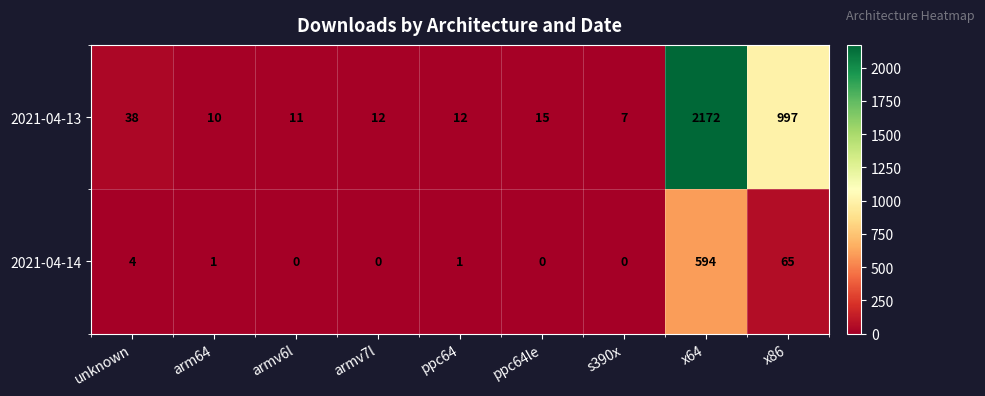

What is the sum of all 2021-04-13 values?

3274